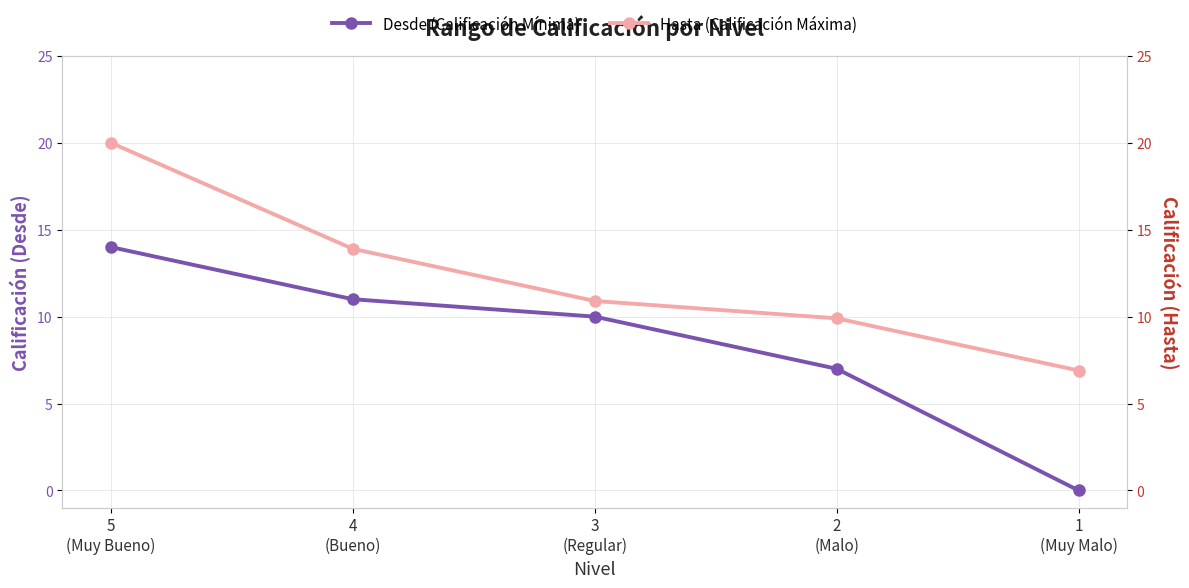

True or false: Hasta (Calificación Máxima) and Desde (Calificación Mínima) cross at least once.

False